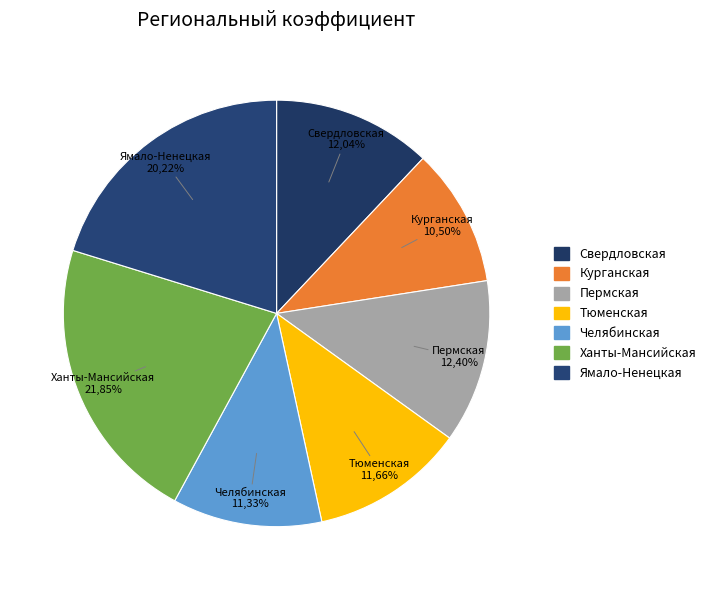

To the nearest percent, what percentage of the pie is Курганская обл.?

10%